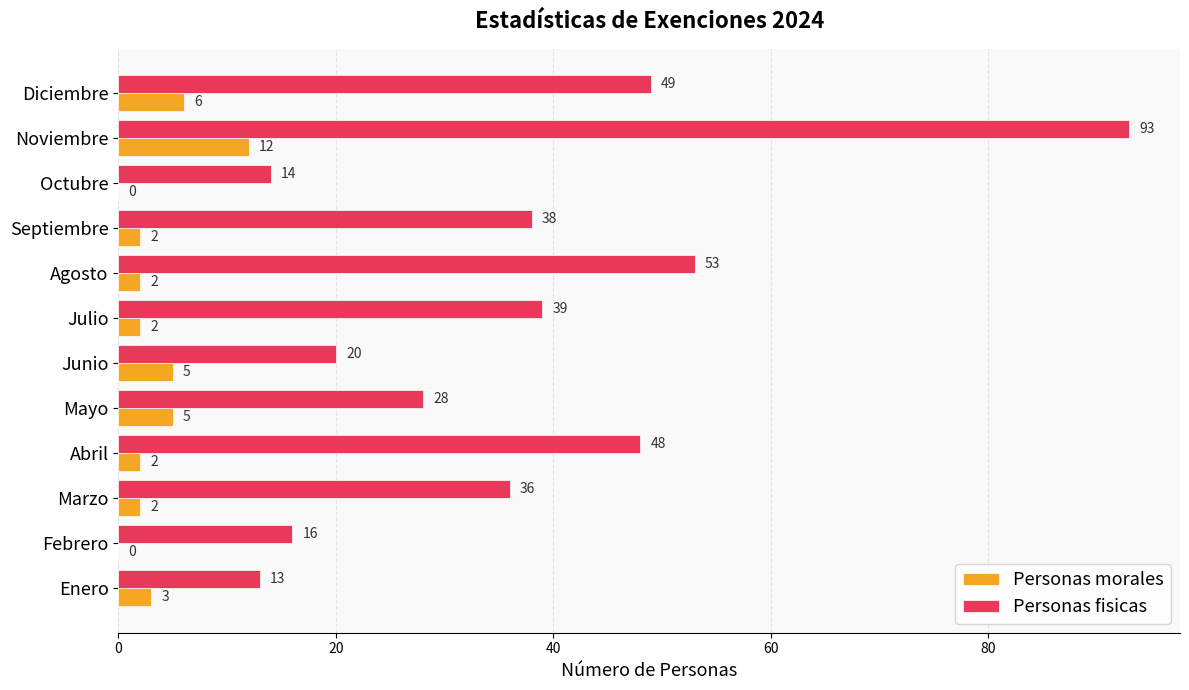

What is the average value of the Personas fisicas series?

37